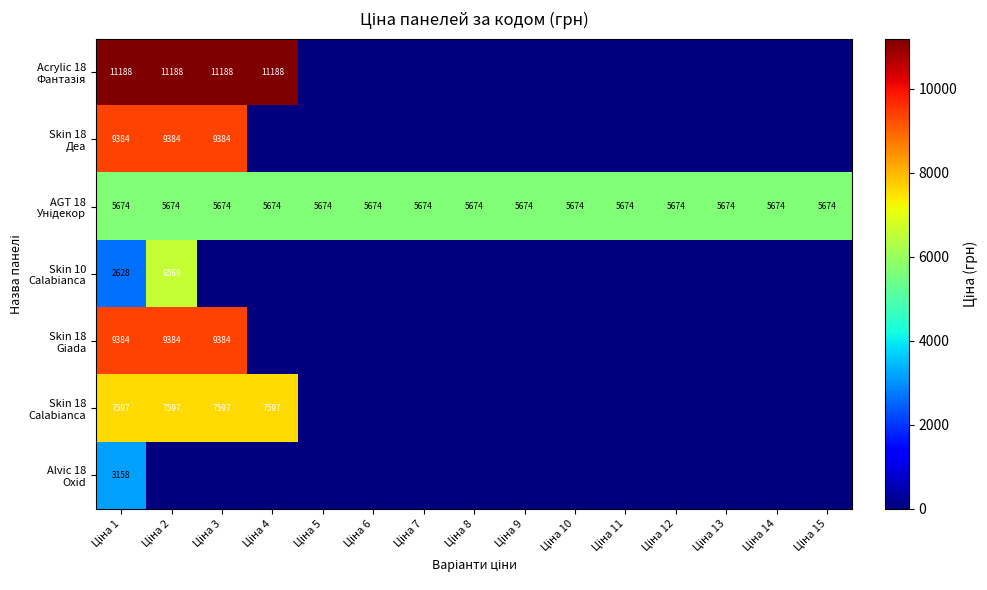

How many positive values does the Acrylic 18 Фантазія series have?

4